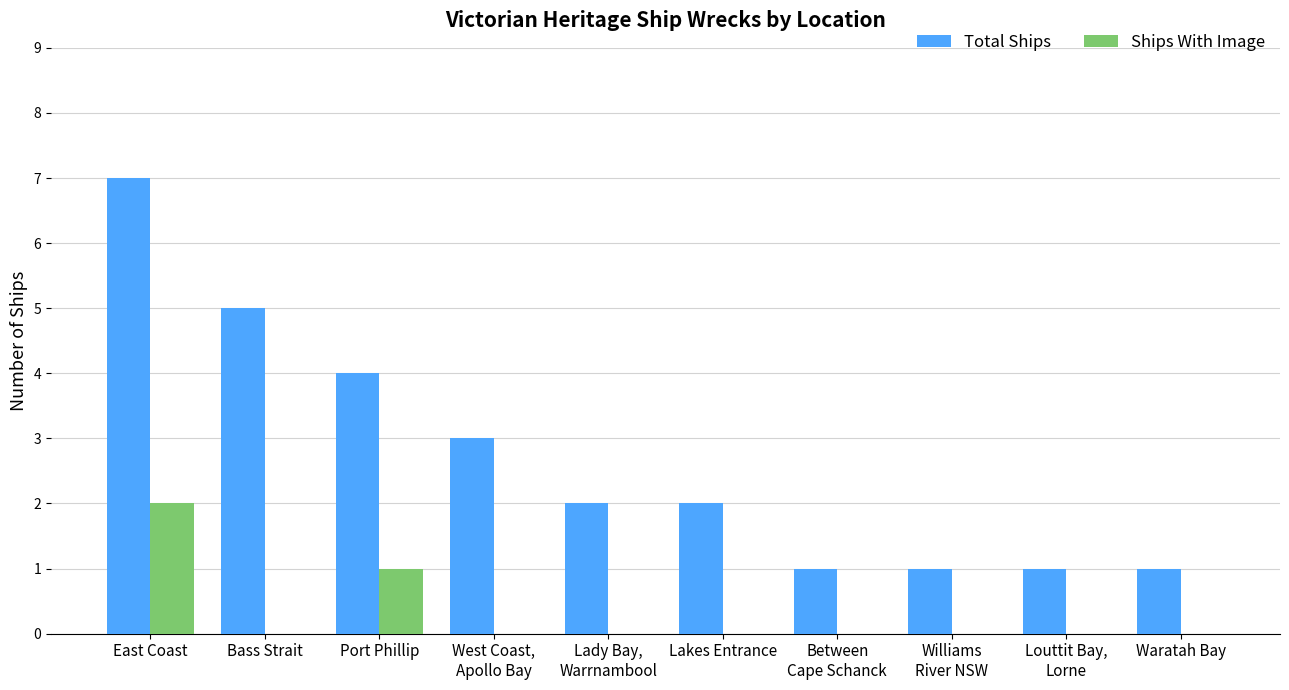

Which series has the largest total across all categories?

Total Ships